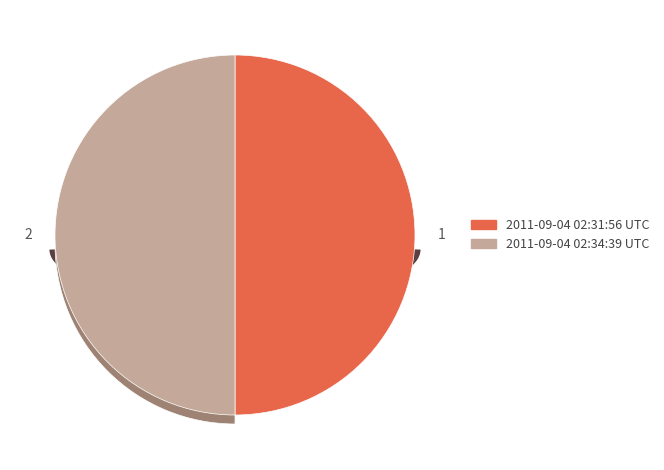

Which has a higher value, 2011-09-04 02:31:56 UTC or 2011-09-04 02:34:39 UTC?

2011-09-04 02:34:39 UTC